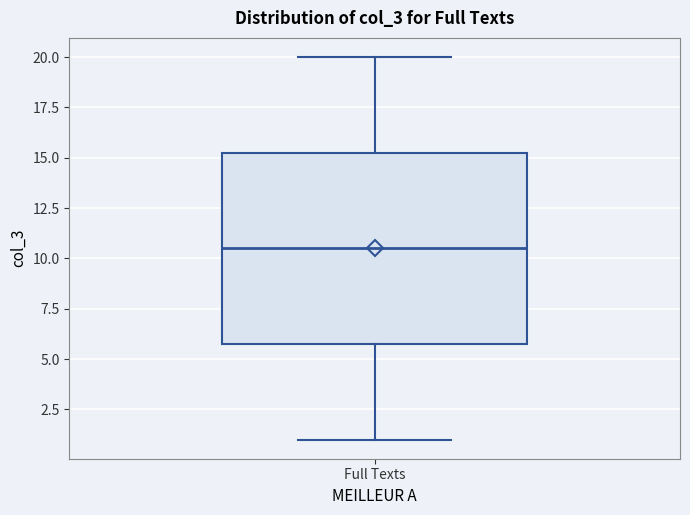

Transcribe this box plot: give where the median line is, the range the box spans, and where the two whiskers end, as read against the y-axis. The values are not printed on the chart, so give them approximately, as read against the axis.

median 10.5, box 6.0 to 15.5, whiskers 1.0 to 20.0